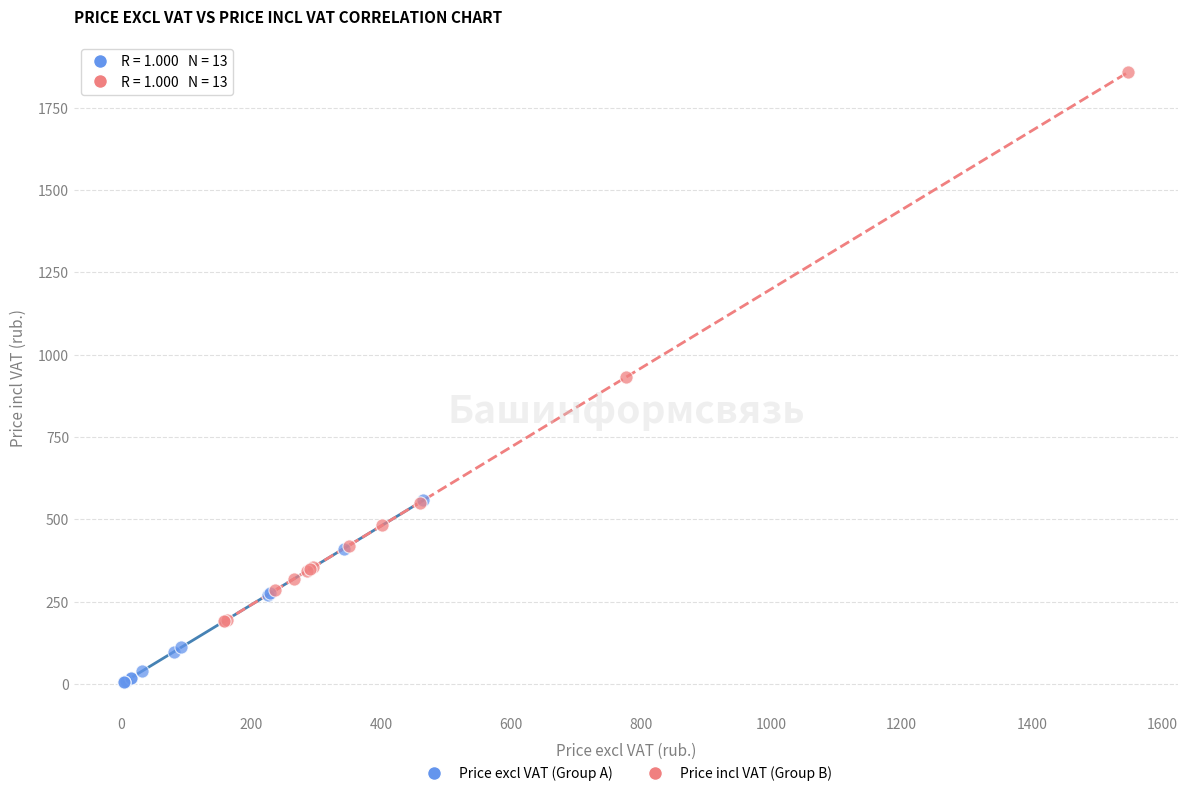

Which series has the widest spread of Y values?

Price incl VAT (Group B)